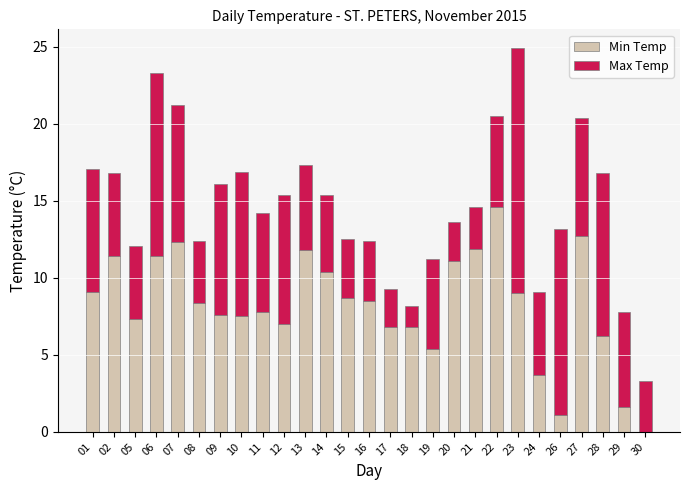

What is the sum of all Min Temp values?

220.1